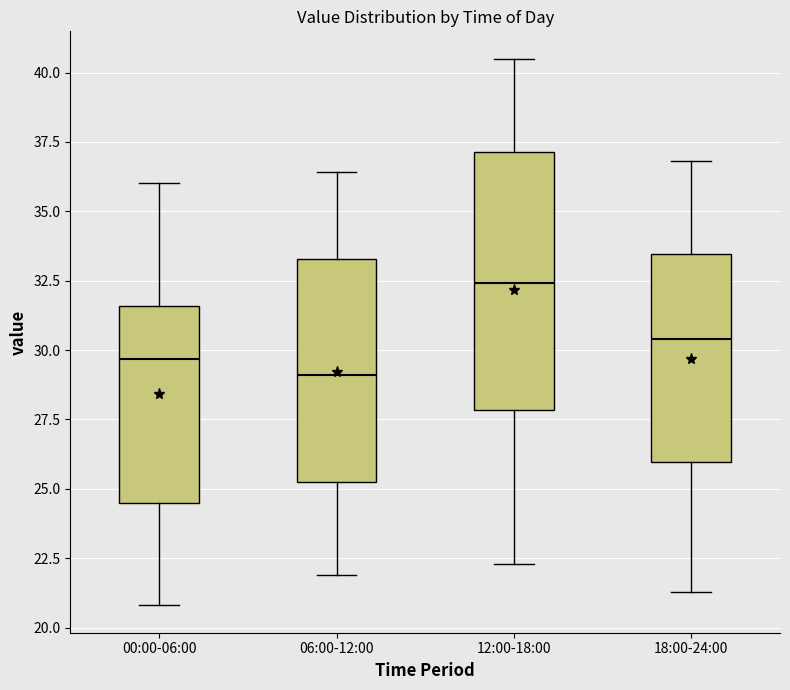

Where is the lower edge of the box for 06:00-12:00 on the y-axis? The values are not printed on the chart, so give them approximately, as read against the axis.

25.5